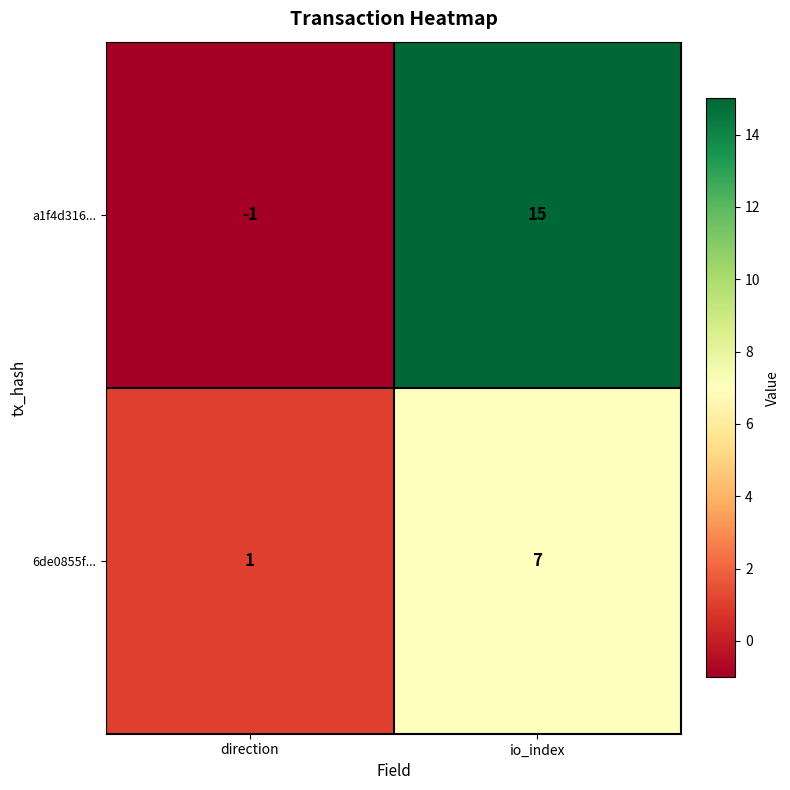

Count the number of categories in the chart.

2